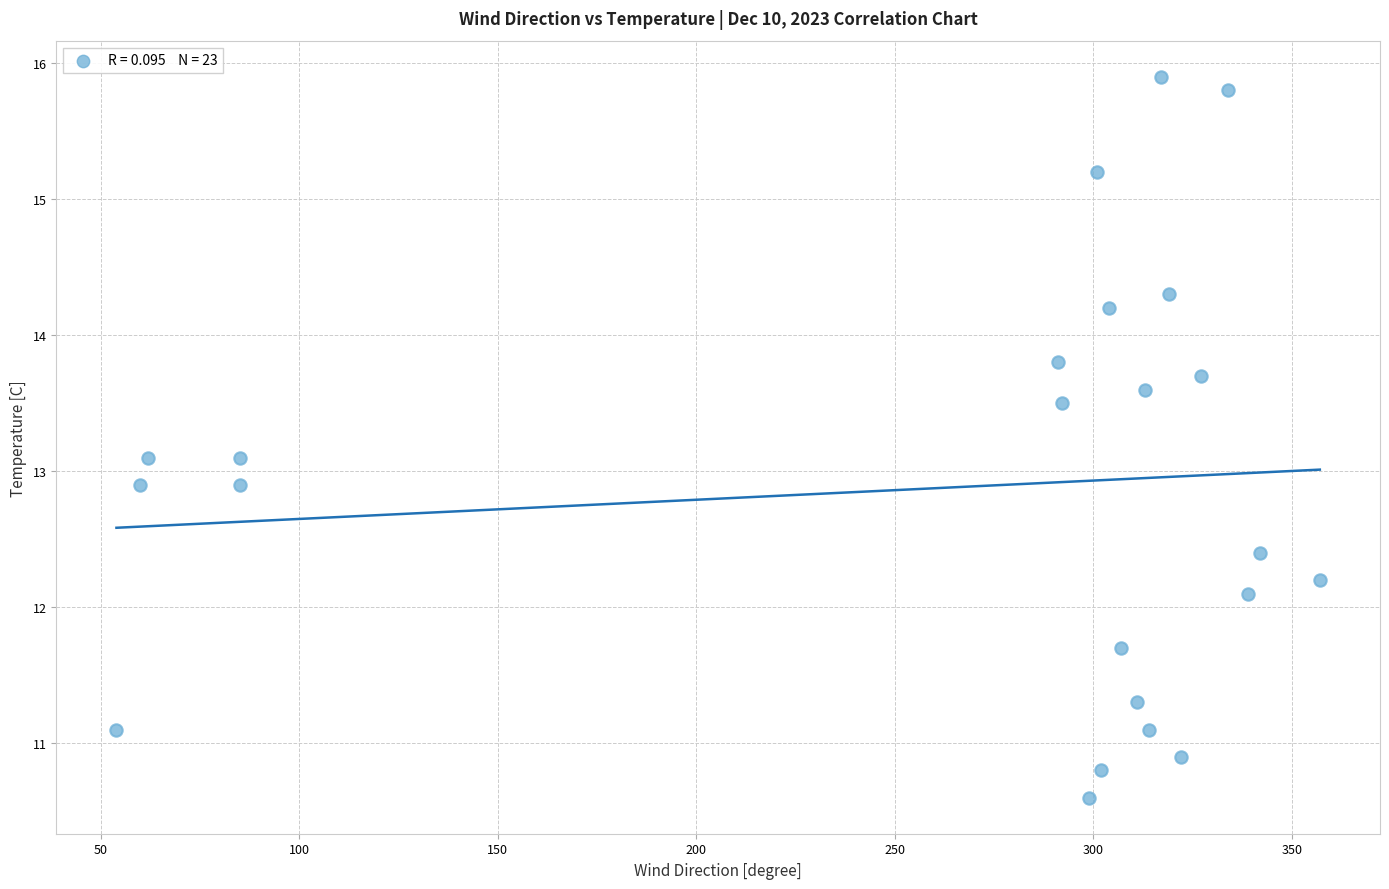

What is the range of Y values (max minus min)?

5.3